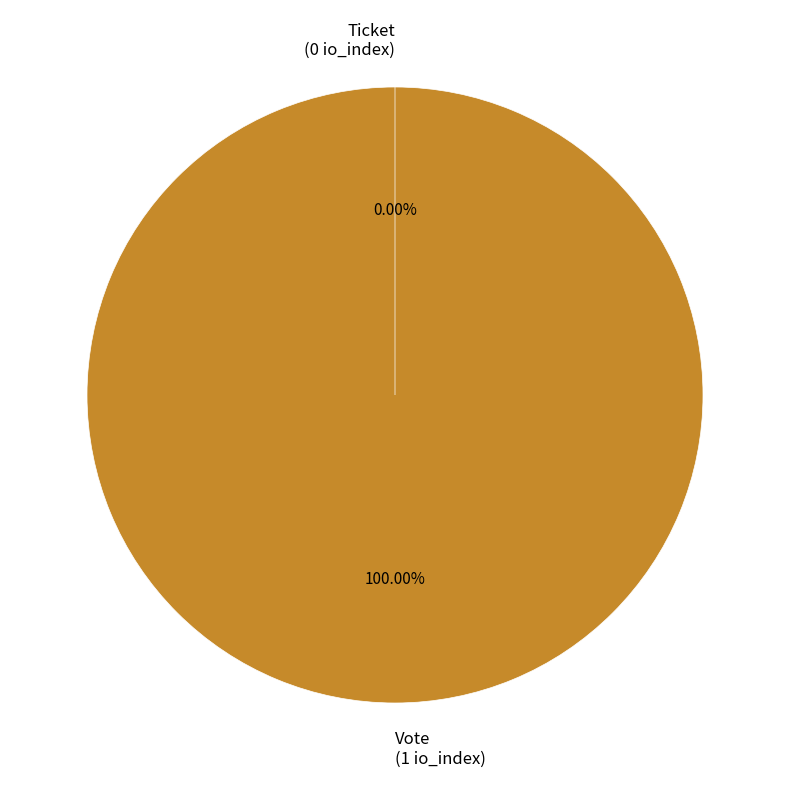

True or false: Vote accounts for 88% of the total.

False